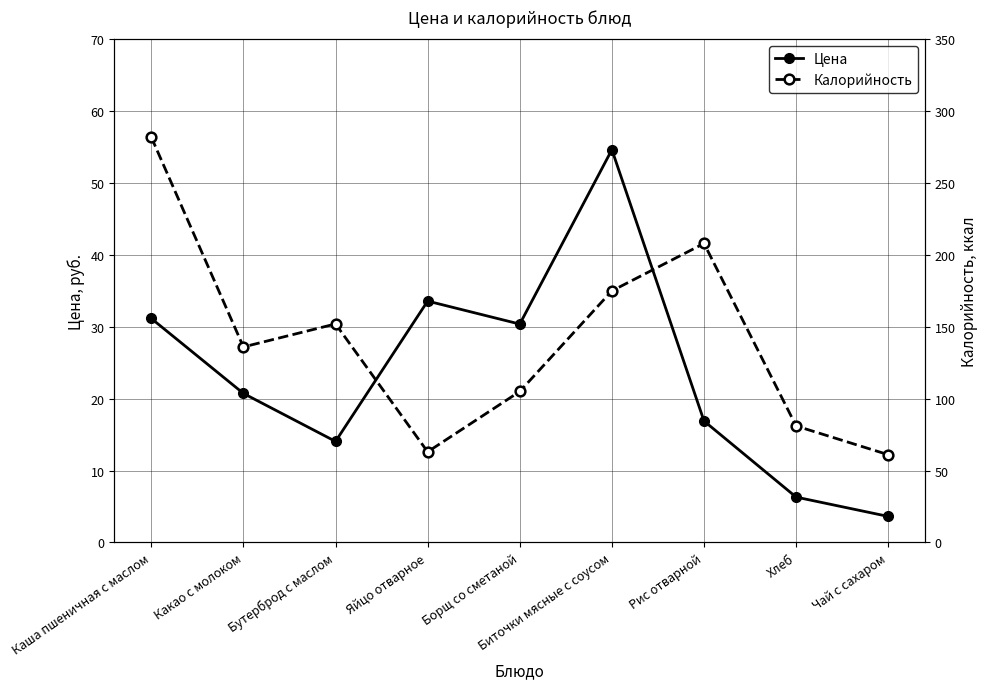

What is the label of the 9th point from the left?

Чай с сахаром